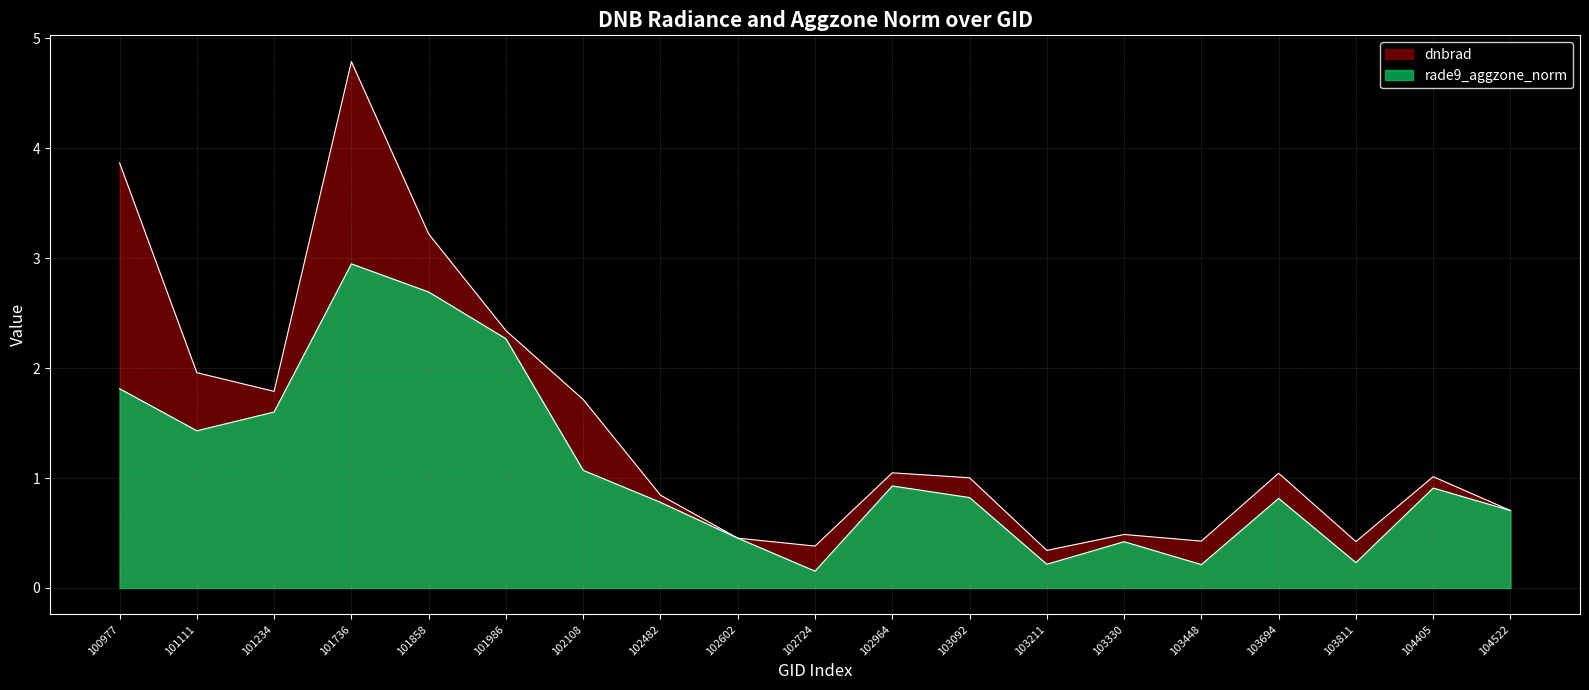

At which category does dnbrad reach its first local peak?

101736